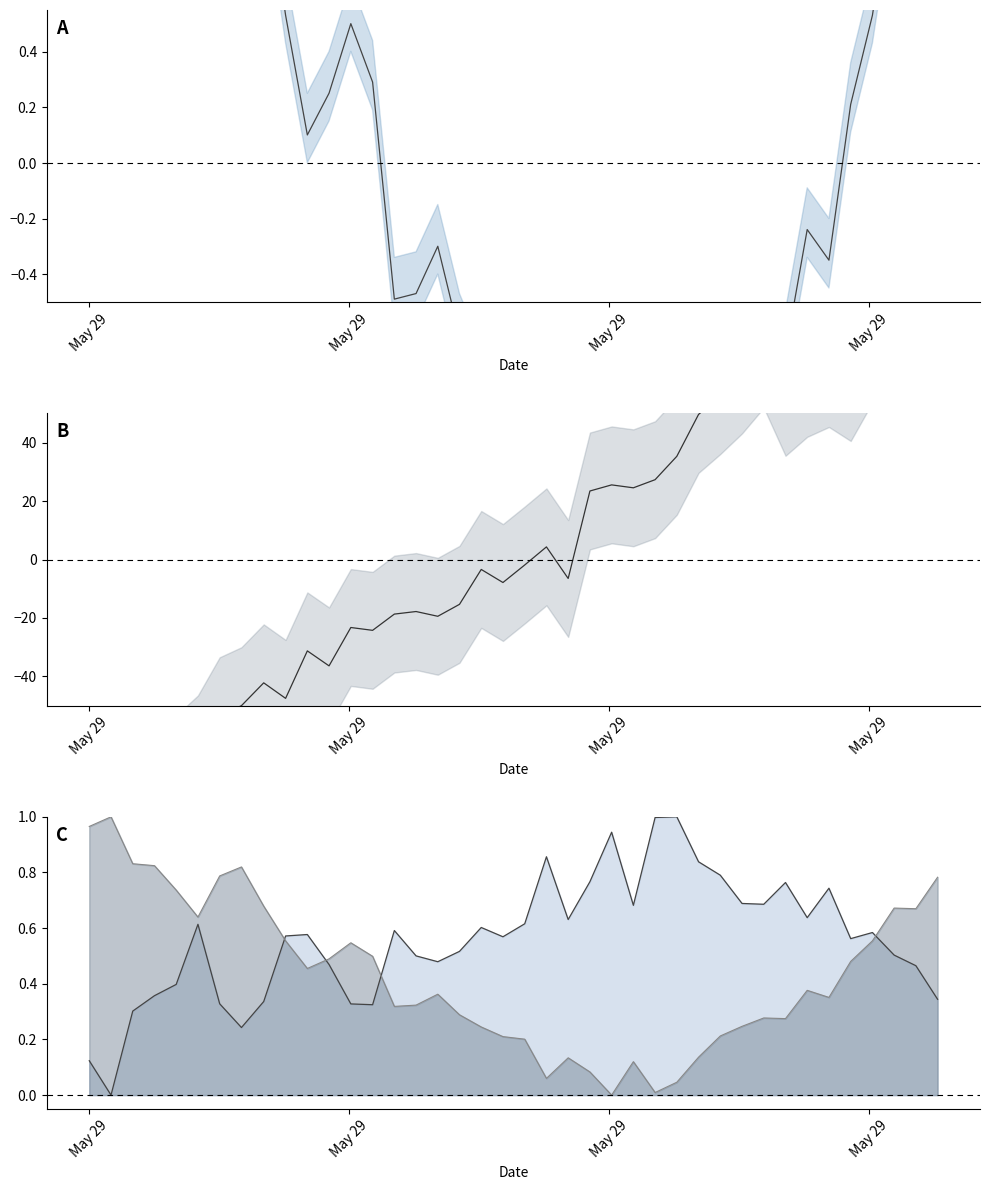

Is the value of temperature at 7 greater than the value of temperature line at 39?

Yes